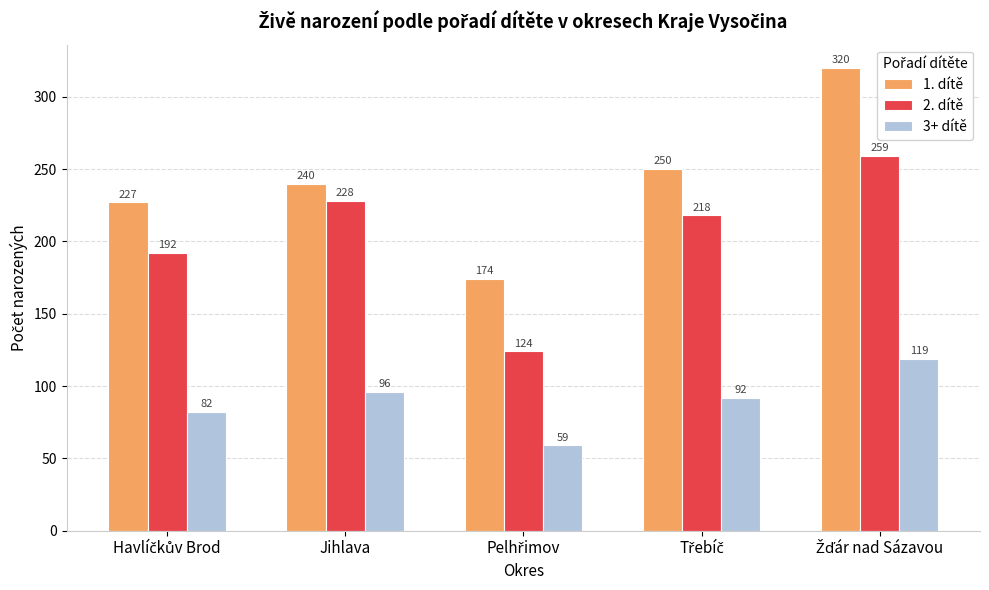

How many bars are there in each group?

3